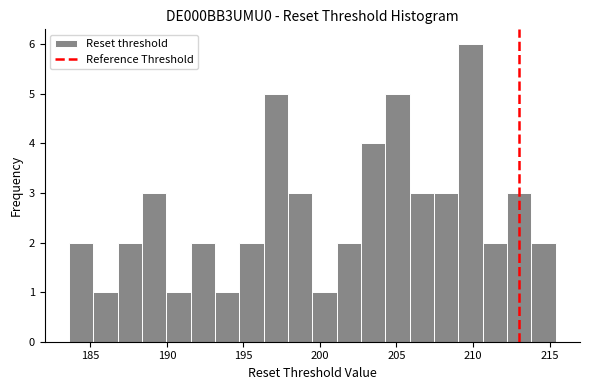

Around what value on the x-axis is the tallest bar? Give the approximate position of its centre, as read against the axis.

210.0